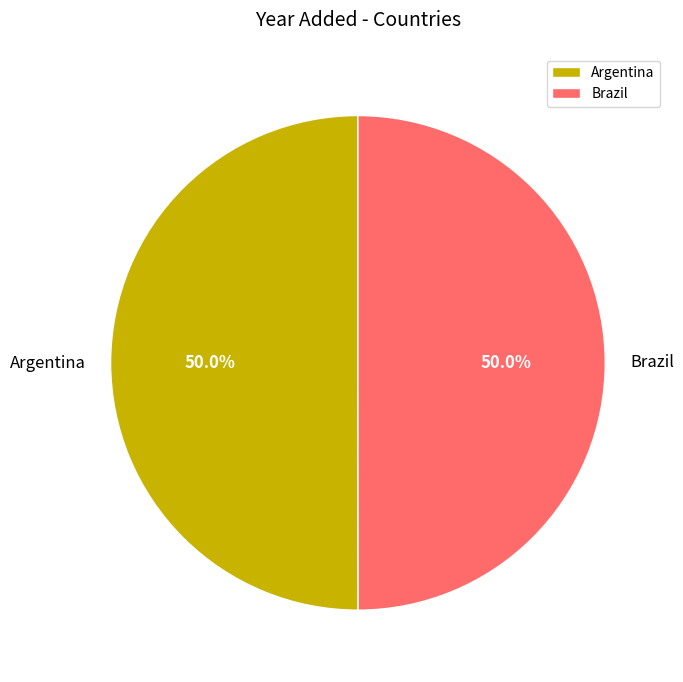

To the nearest percent, what percentage of the pie is Argentina?

50%